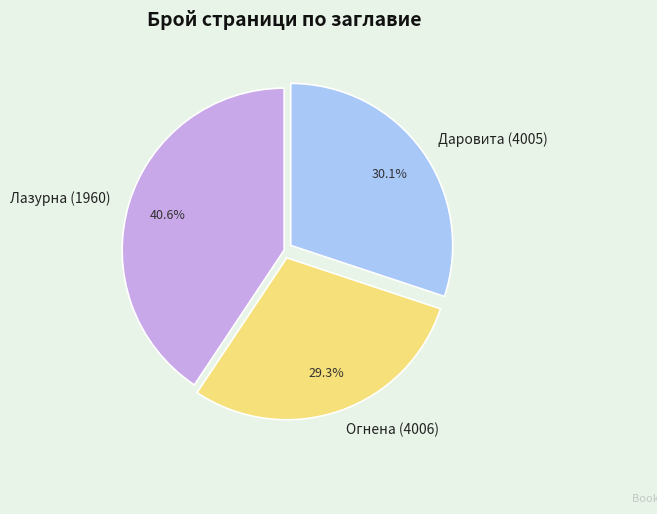

Which slice is the largest?

Лазурна (1960)